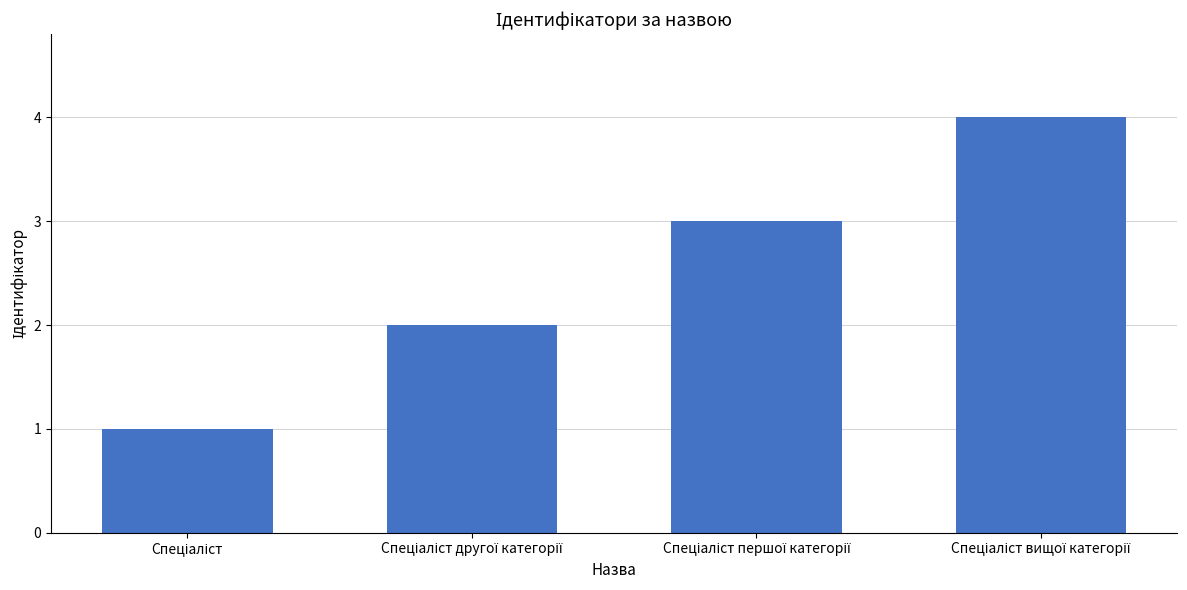

What is the difference between the maximum and minimum values?

3